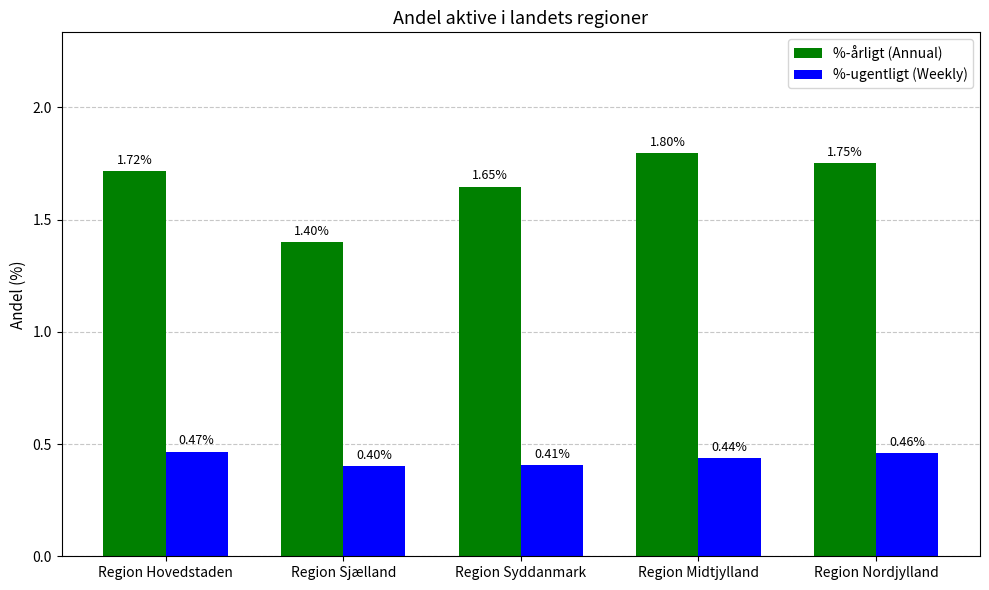

Which series changed the most between Region Midtjylland and Region Nordjylland?

%-årligt (Annual)